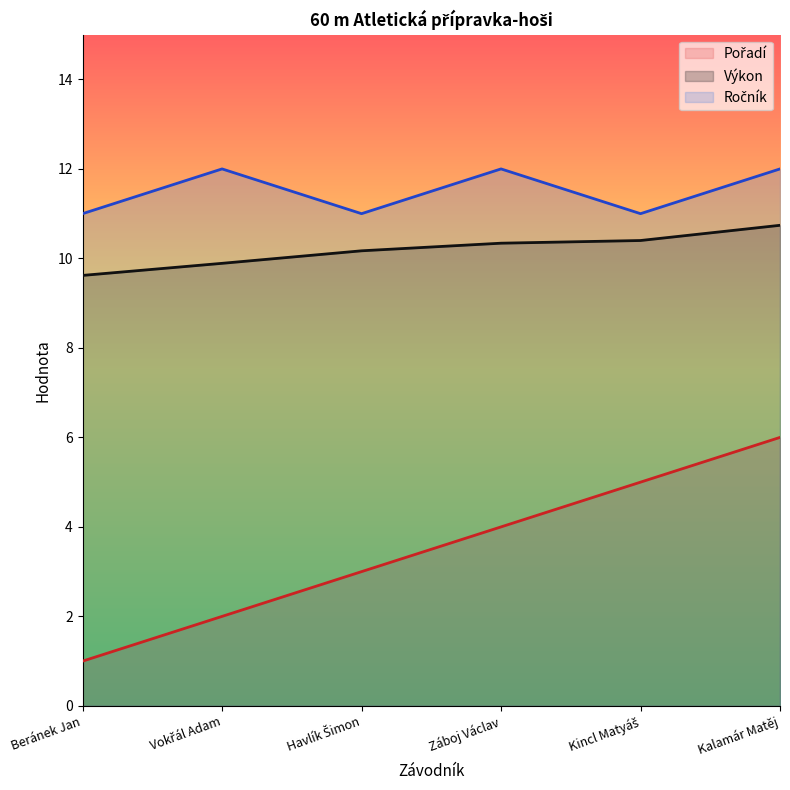

The Ročník series shows 7.1 at Kalamár Matěj. True or false?

False